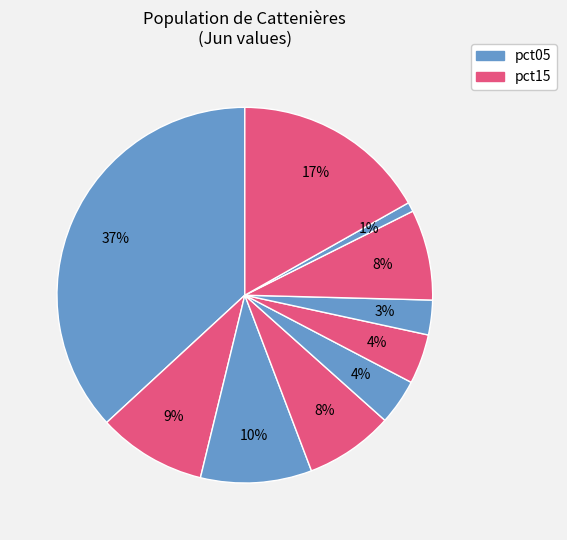

Is there a majority slice in this chart?

No